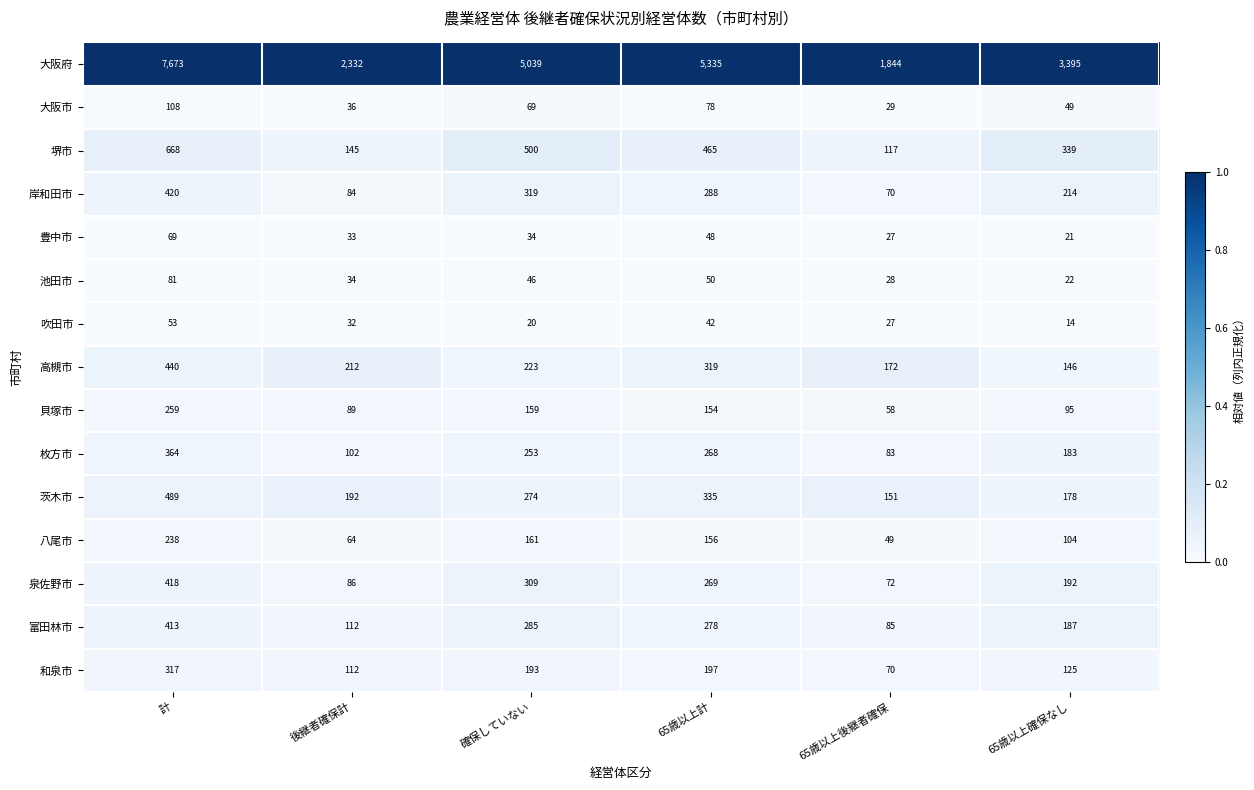

What is the maximum value for 富田林市?

413